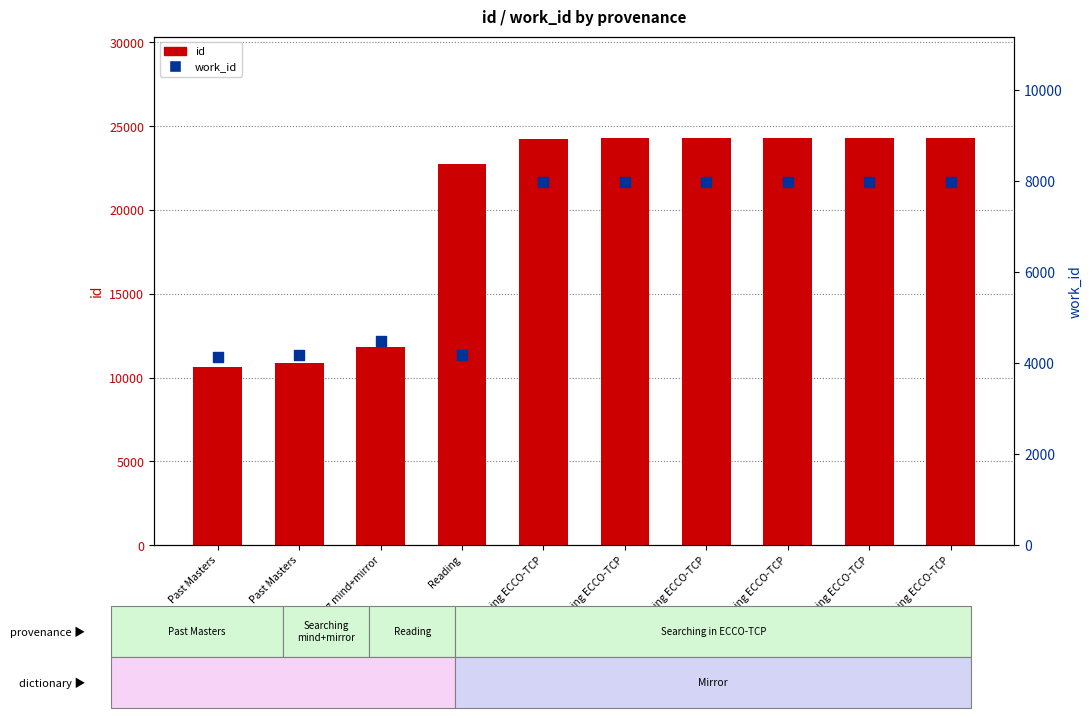

Is the value of id at Searching mind+mirror greater than the value of work_id at Reading?

Yes